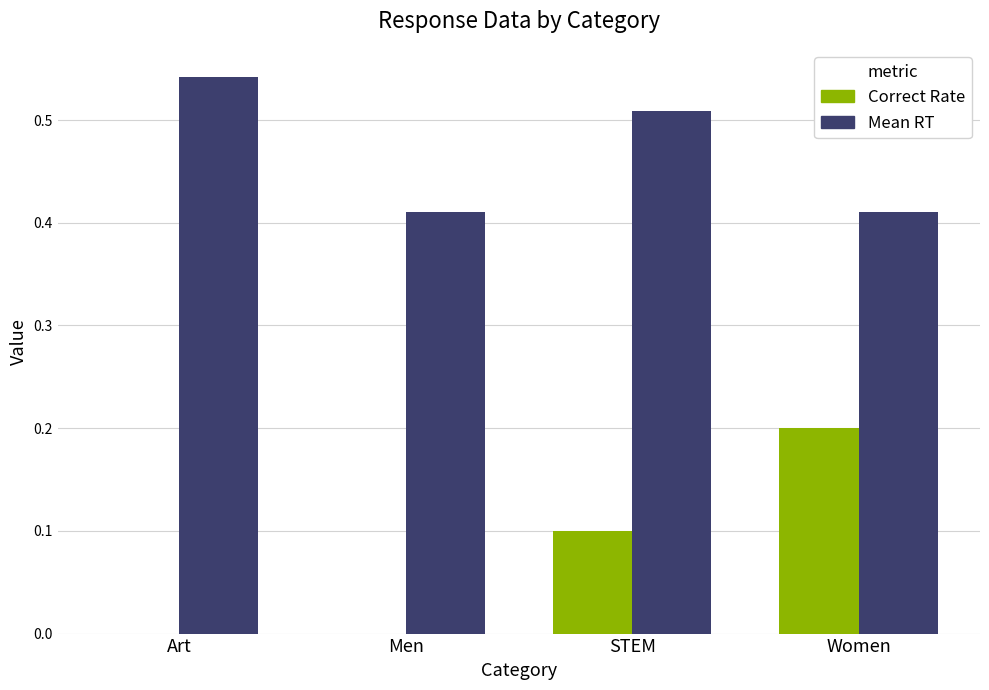

Which series has the largest total across all categories?

Mean RT